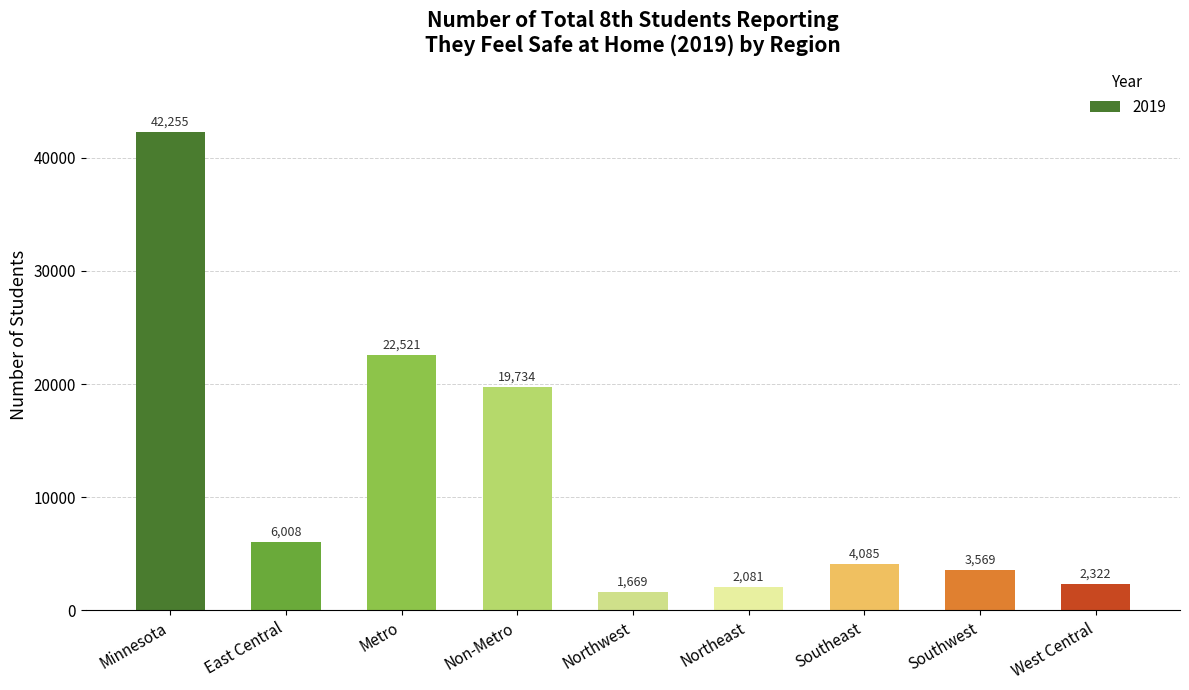

Reading left to right, transcribe all the data shown in this chart.

Minnesota=42255	East Central=6008	Metro=22521	Non-Metro=19734	Northwest=1669	Northeast=2081	Southeast=4085	Southwest=3569	West Central=2322